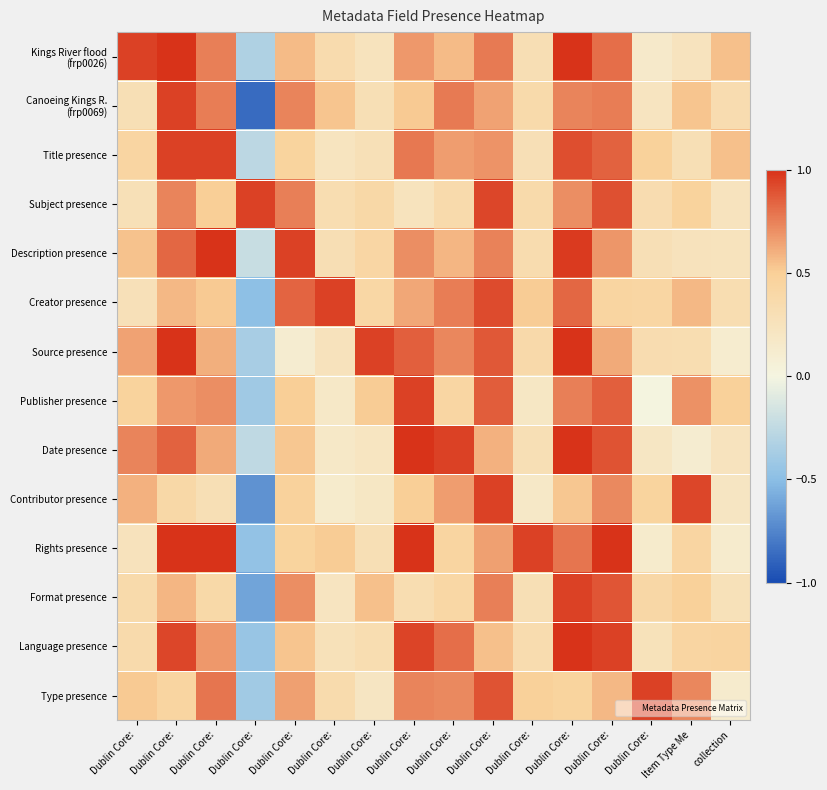

At how many categories does at least one series exceed 0?

16